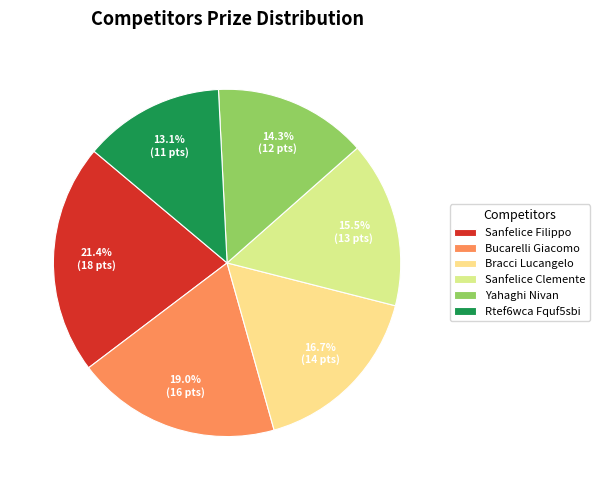

What percentage is NOT represented by Bracci Lucangelo?

83.3%